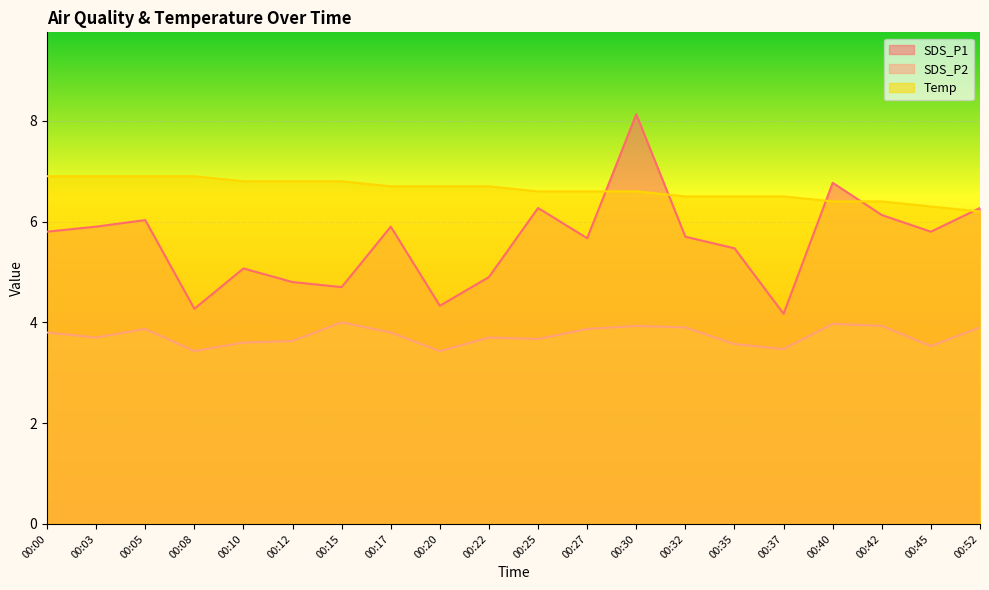

True or false: Temp and SDS_P1 intersect in this chart.

True